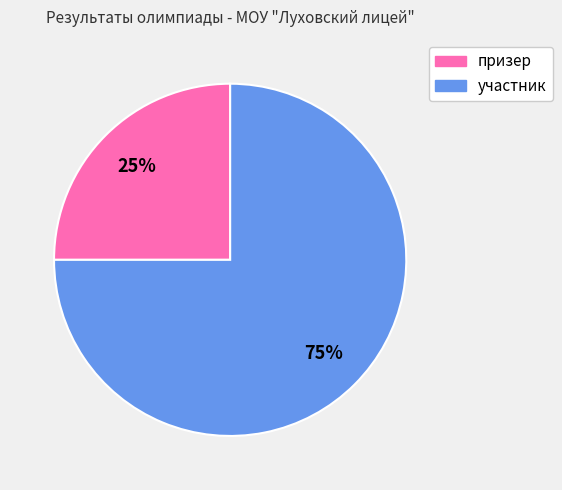

To the nearest percent, what percentage of the pie is призер?

25%